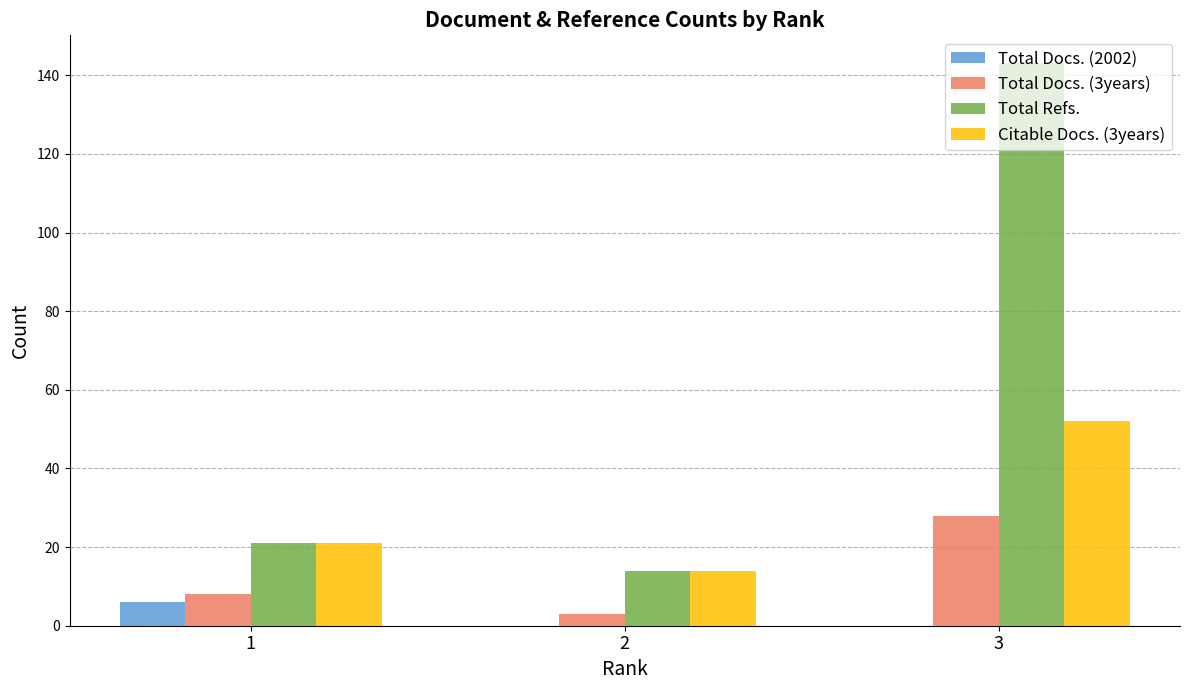

At which category does the chart reach its peak across all series?

3